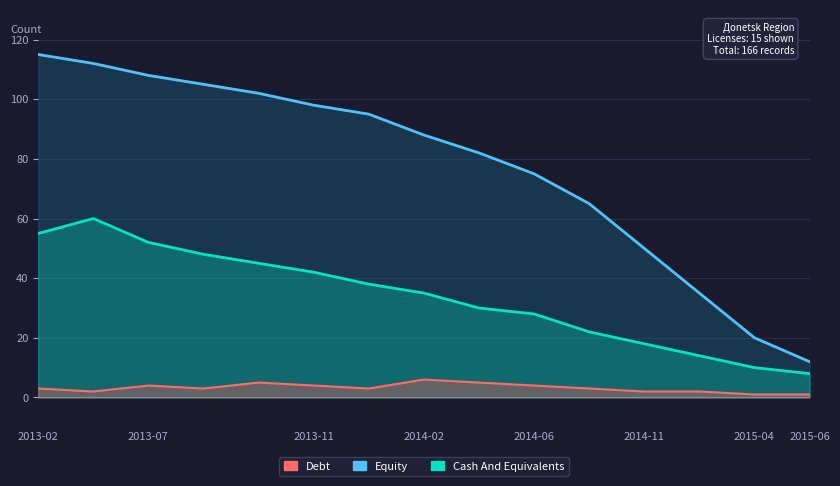

Which series has the largest total across all categories?

Equity